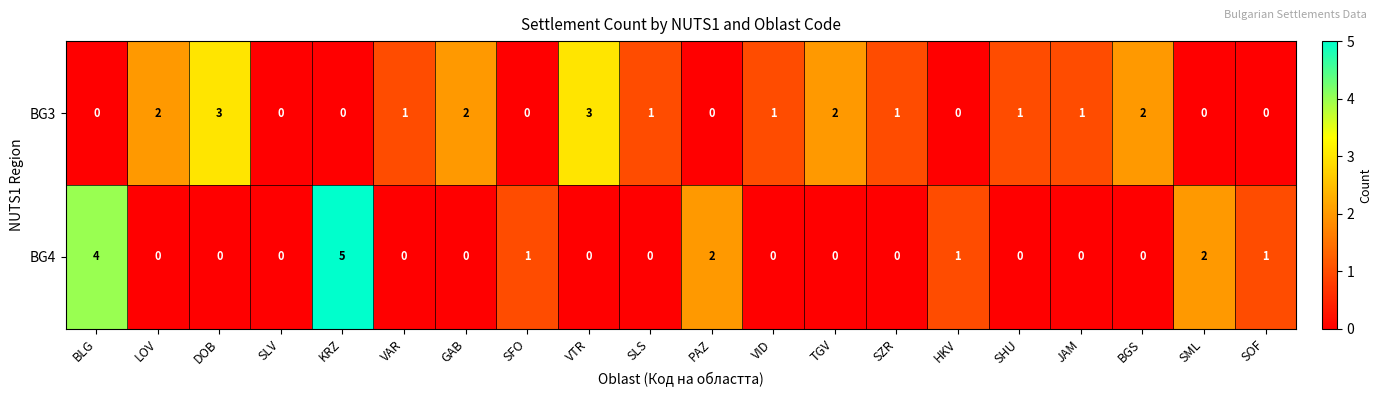

The BG3 series shows 2 at VTR. True or false?

False